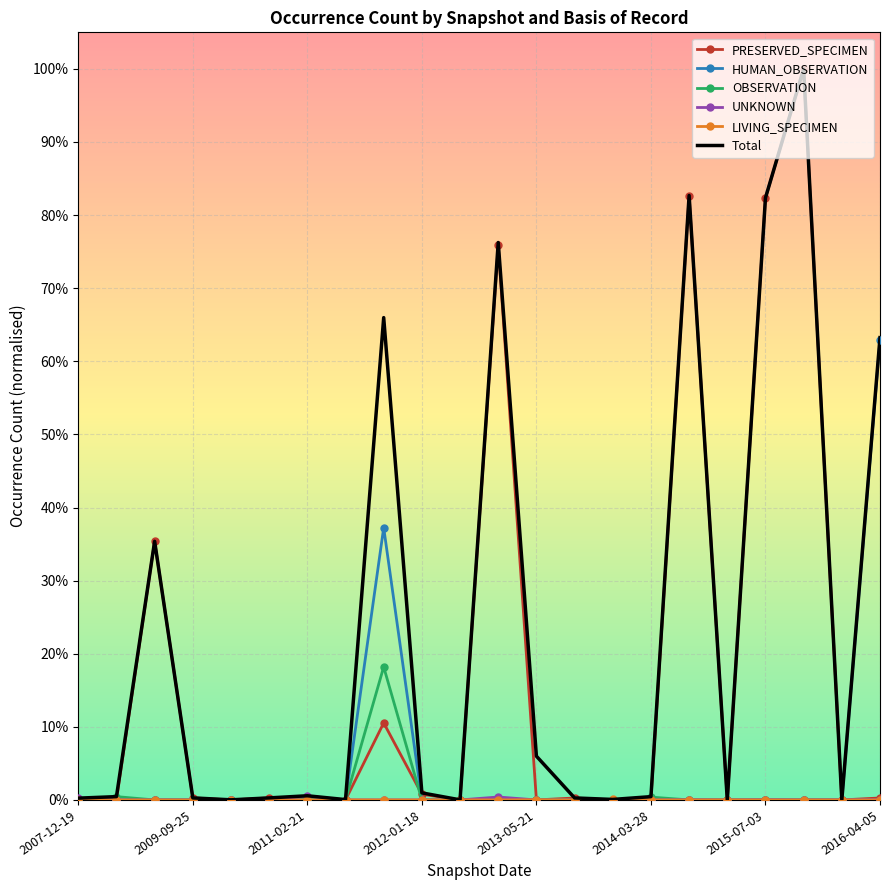

Reading left to right, what are all the values shown in this chart?

PRESERVED_SPECIMEN: 0.0	0.0	0.4	0.0	0.0	0.0	0.0	0.0	0.1	0.0	0.0	0.8	0.0	0.0	0.0	0.0	0.8	0.0	0.8	1.0	0.0	0.0
HUMAN_OBSERVATION: 0.0	0.0	0.0	0.0	0.0	0.0	0.0	0.0	0.4	0.0	0.0	0.0	0.0	0.0	0.0	0.0	0.0	0.0	0.0	0.0	0.0	0.6
OBSERVATION: 0.0	0.0	0.0	0.0	0.0	0.0	0.0	0.0	0.2	0.0	0.0	0.0	0.0	0.0	0.0	0.0	0.0	0.0	0.0	0.0	0.0	0.0
UNKNOWN: 0.0	0.0	0.0	0.0	0.0	0.0	0.0	0.0	0.0	0.0	0.0	0.0	0.0	0.0	0.0	0.0	0.0	0.0	0.0	0.0	0.0	0.0
LIVING_SPECIMEN: 0.0	0.0	0.0	0.0	0.0	0.0	0.0	0.0	0.0	0.0	0.0	0.0	0.0	0.0	0.0	0.0	0.0	0.0	0.0	0.0	0.0	0.0
Total: 0.0	0.0	0.4	0.0	0.0	0.0	0.0	0.0	0.7	0.0	0.0	0.8	0.1	0.0	0.0	0.0	0.8	0.0	0.8	1.0	0.0	0.6